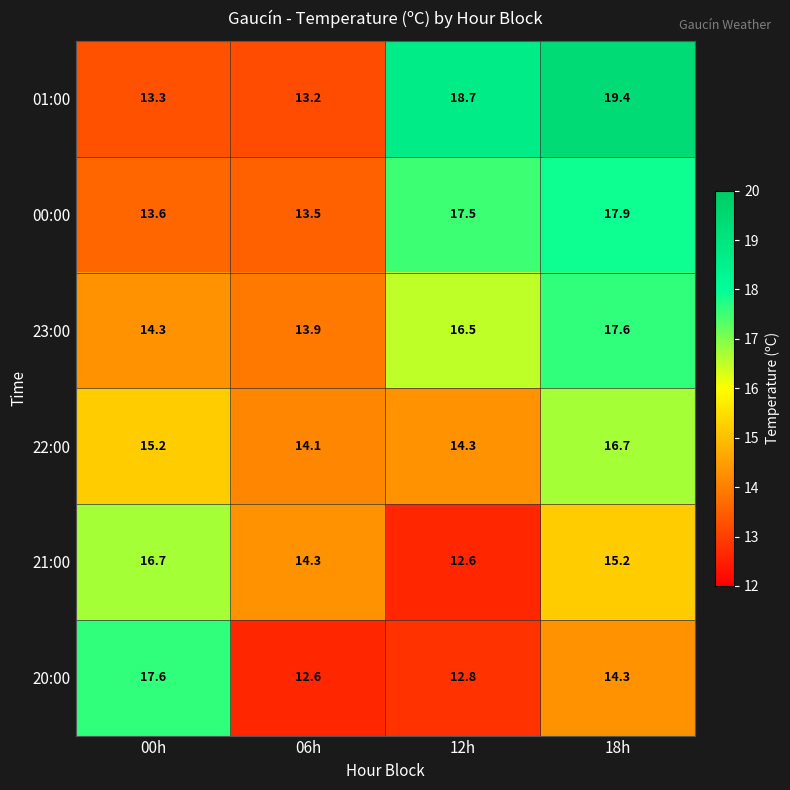

Count the number of categories in the chart.

4